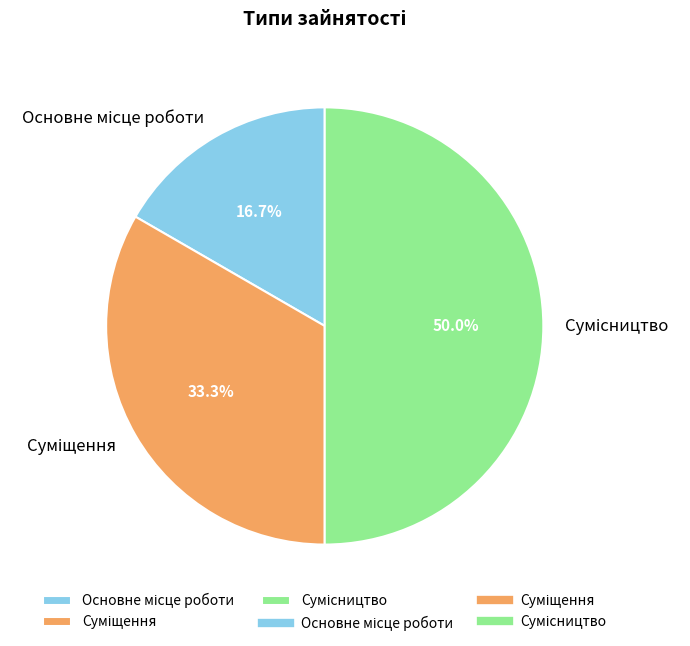

To the nearest percent, what is the difference between the largest and smallest slice percentages?

33%